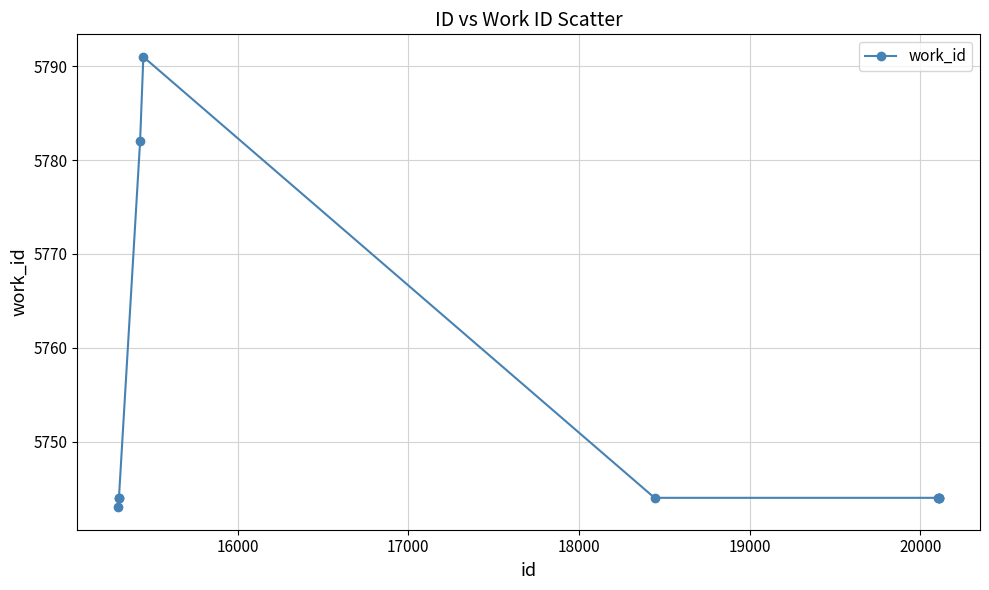

What is the value of the 8th point from the left?

5744